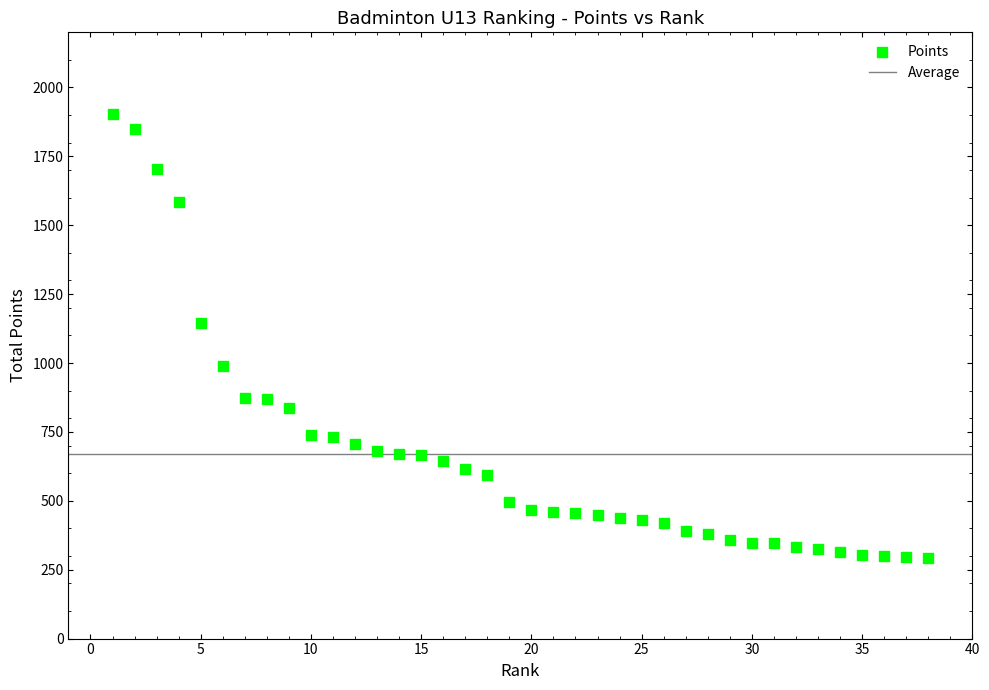

What is the range of X values (max minus min)?

37